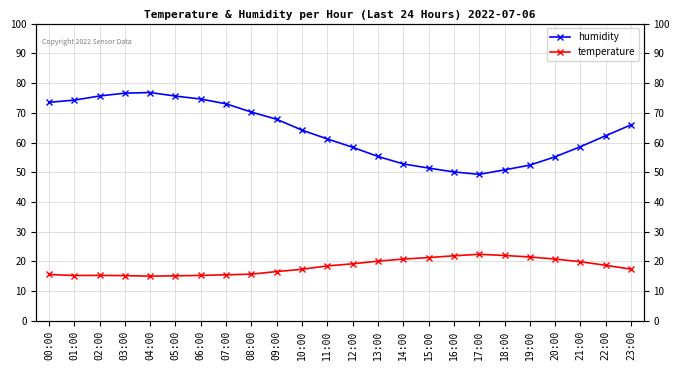

Is the value of temperature at 01:00 greater than the value of humidity at 14:00?

No